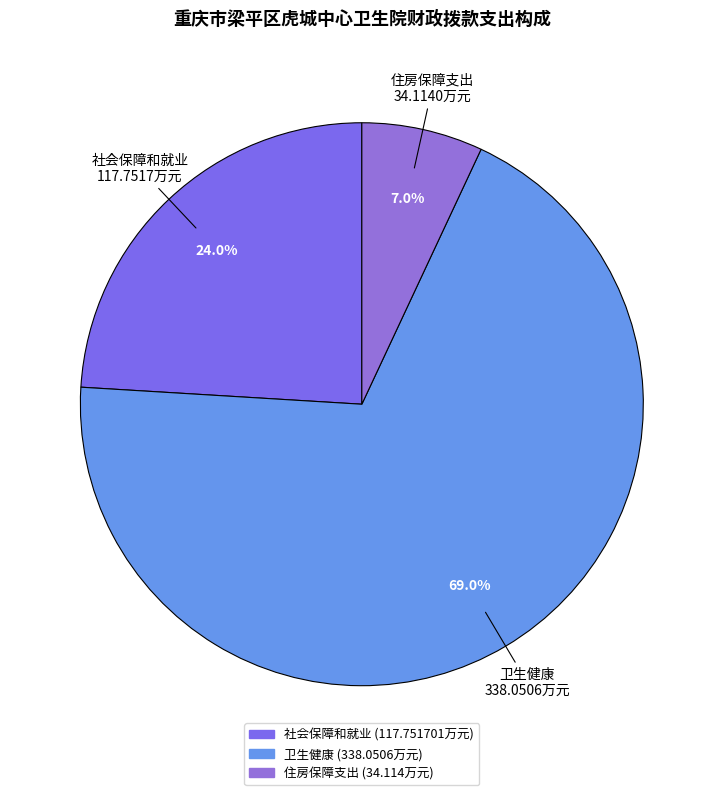

Which category has the biggest portion of the pie?

卫生健康